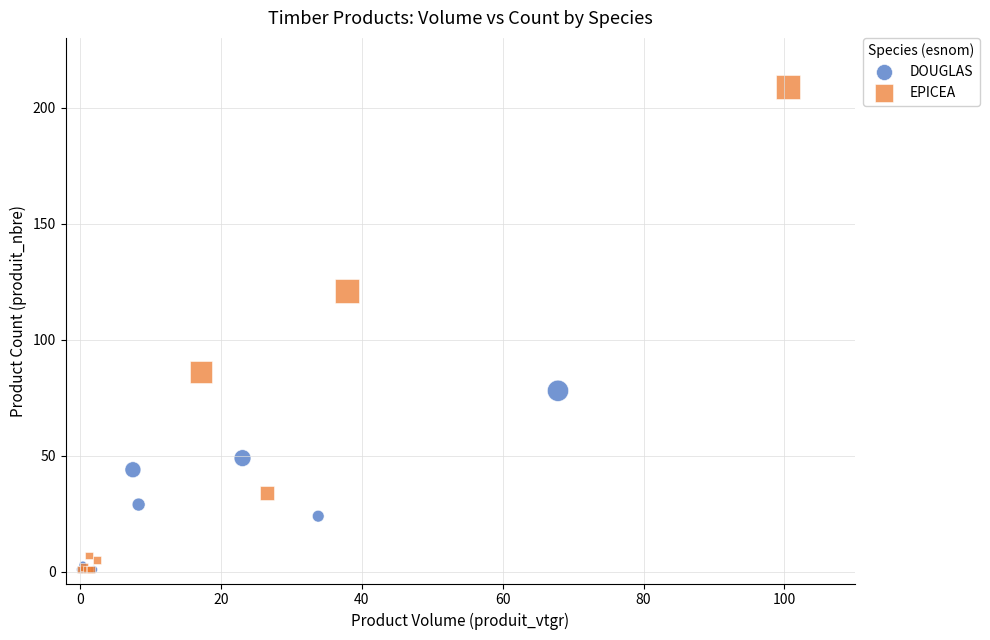

Which series contains the highest Y value?

EPICEA